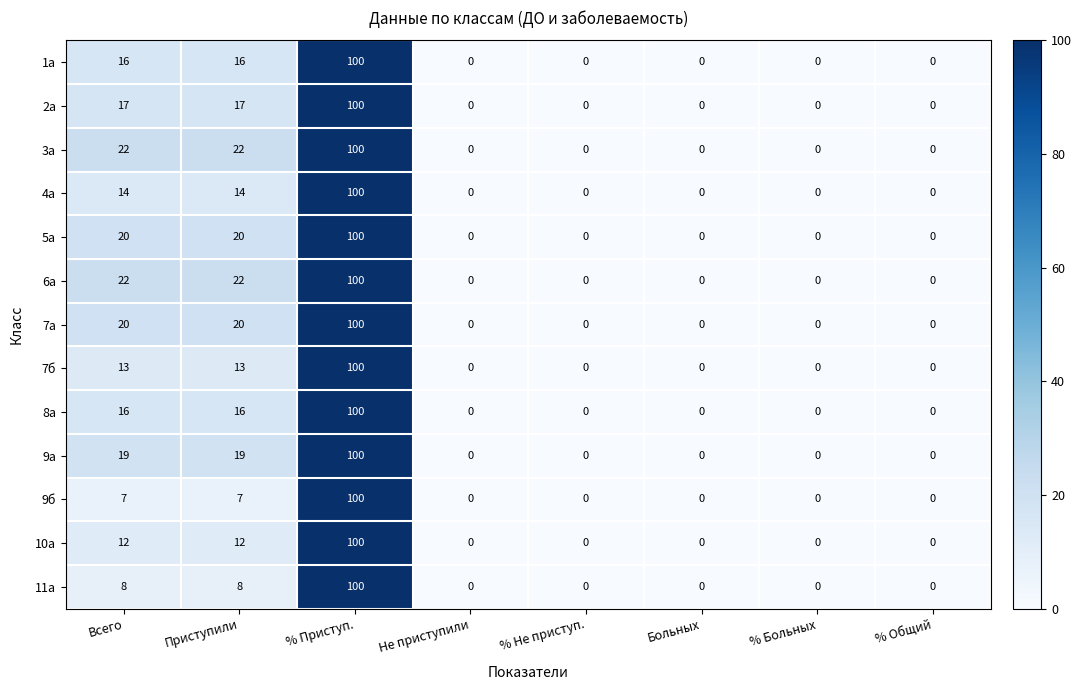

Is it true that 2а equals 6 at Всего?

False